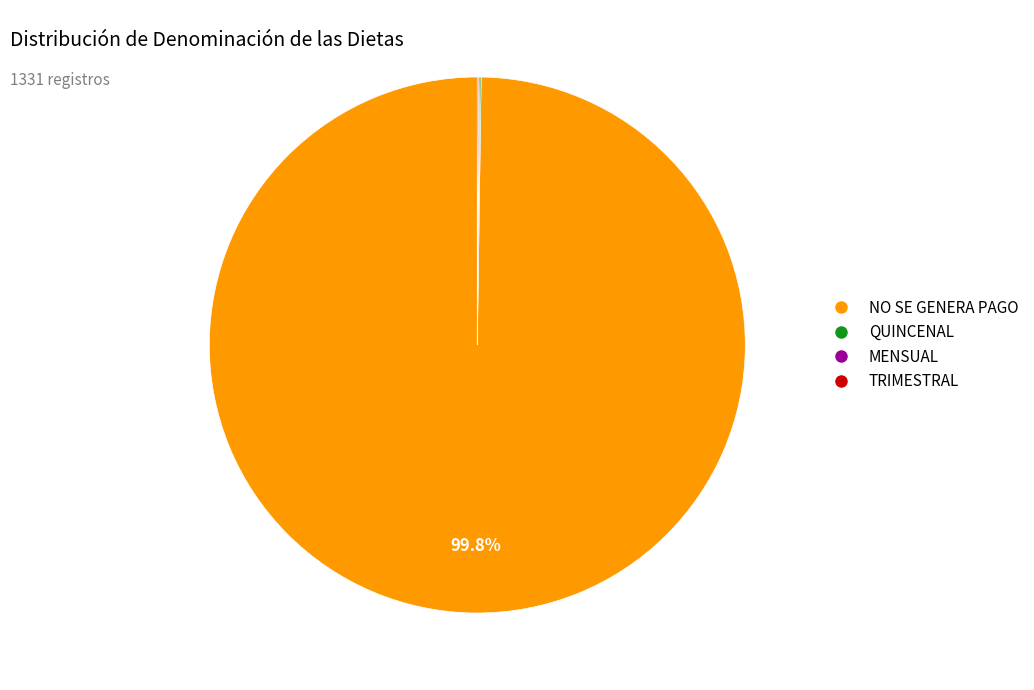

Is there any slice that represents more than half of the pie?

Yes